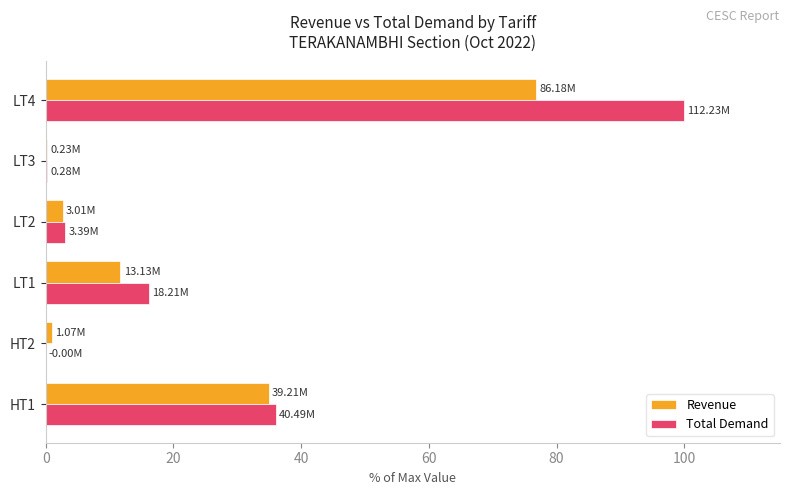

Is the value of Total Demand at LT3 greater than the value of Revenue at HT1?

No